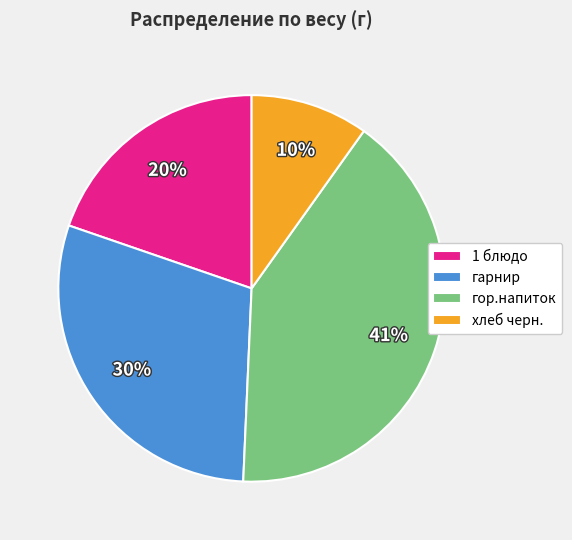

What is the ratio of the value at гор.напиток to the value at хлеб черн.?

4.1